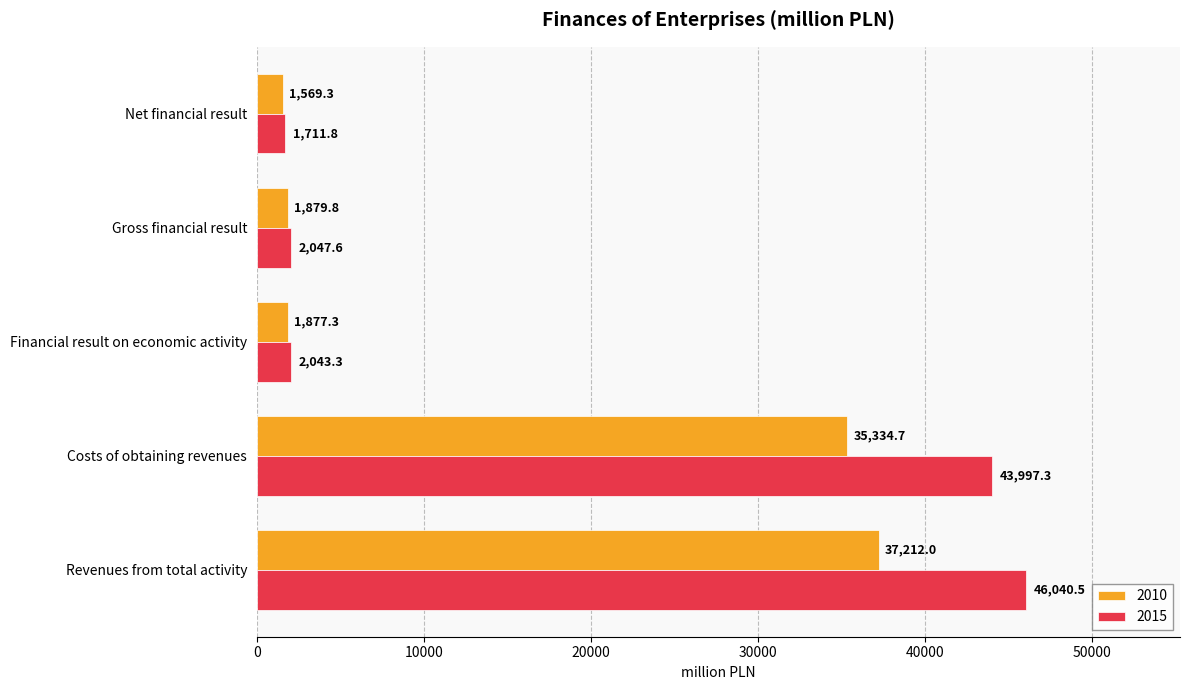

How many categories are shown in the chart?

5